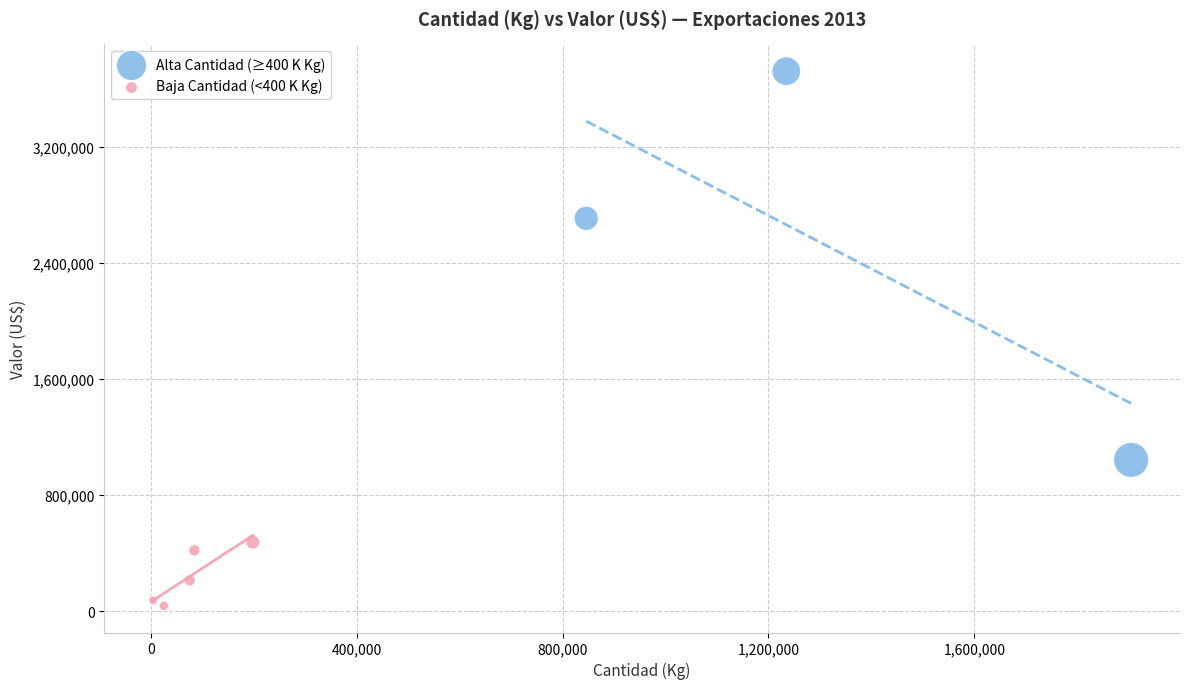

Which series reaches the maximum Y coordinate?

Alta Cantidad (≥400 K Kg)